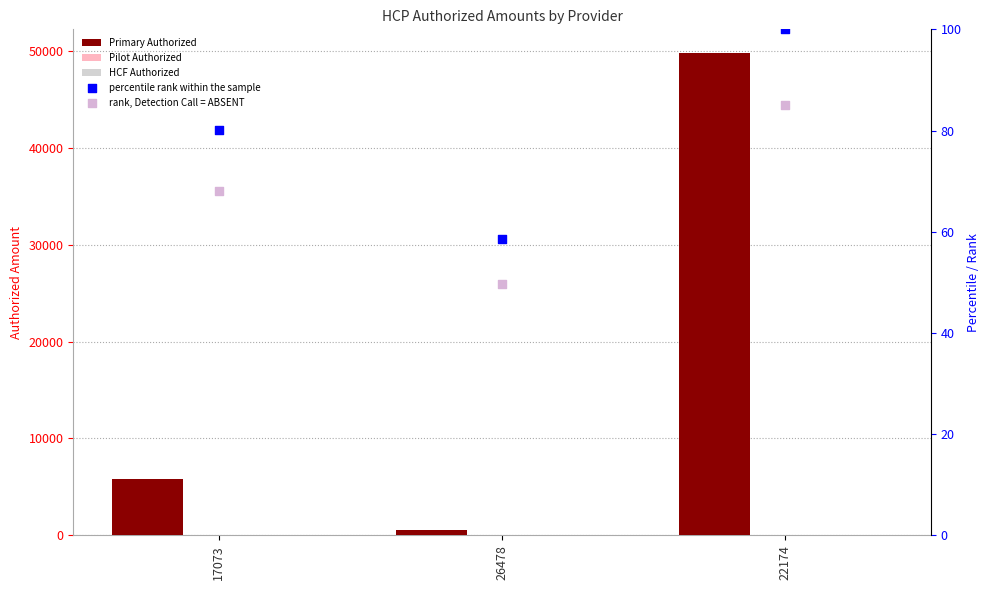

What are all the series names shown in the legend?

Primary Authorized, Pilot Authorized, HCF Authorized, percentile rank within the sample, rank, Detection Call = ABSENT